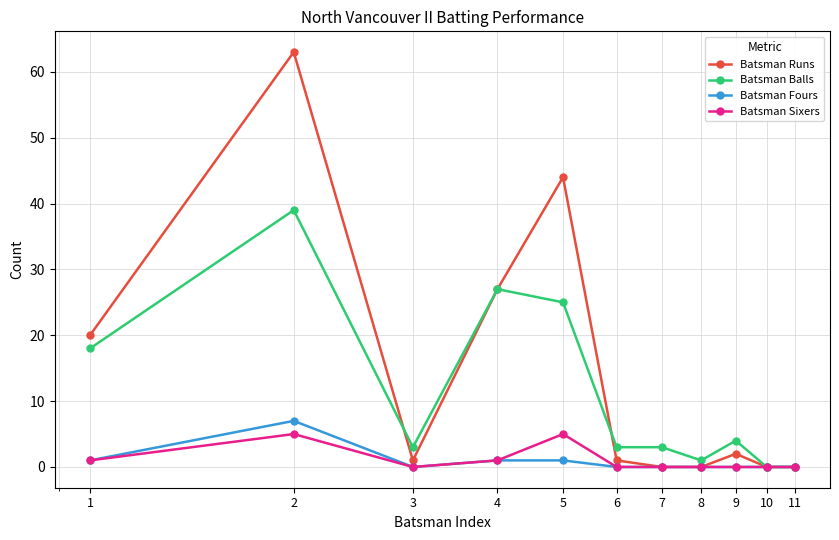

What is the maximum value shown in the chart?

63